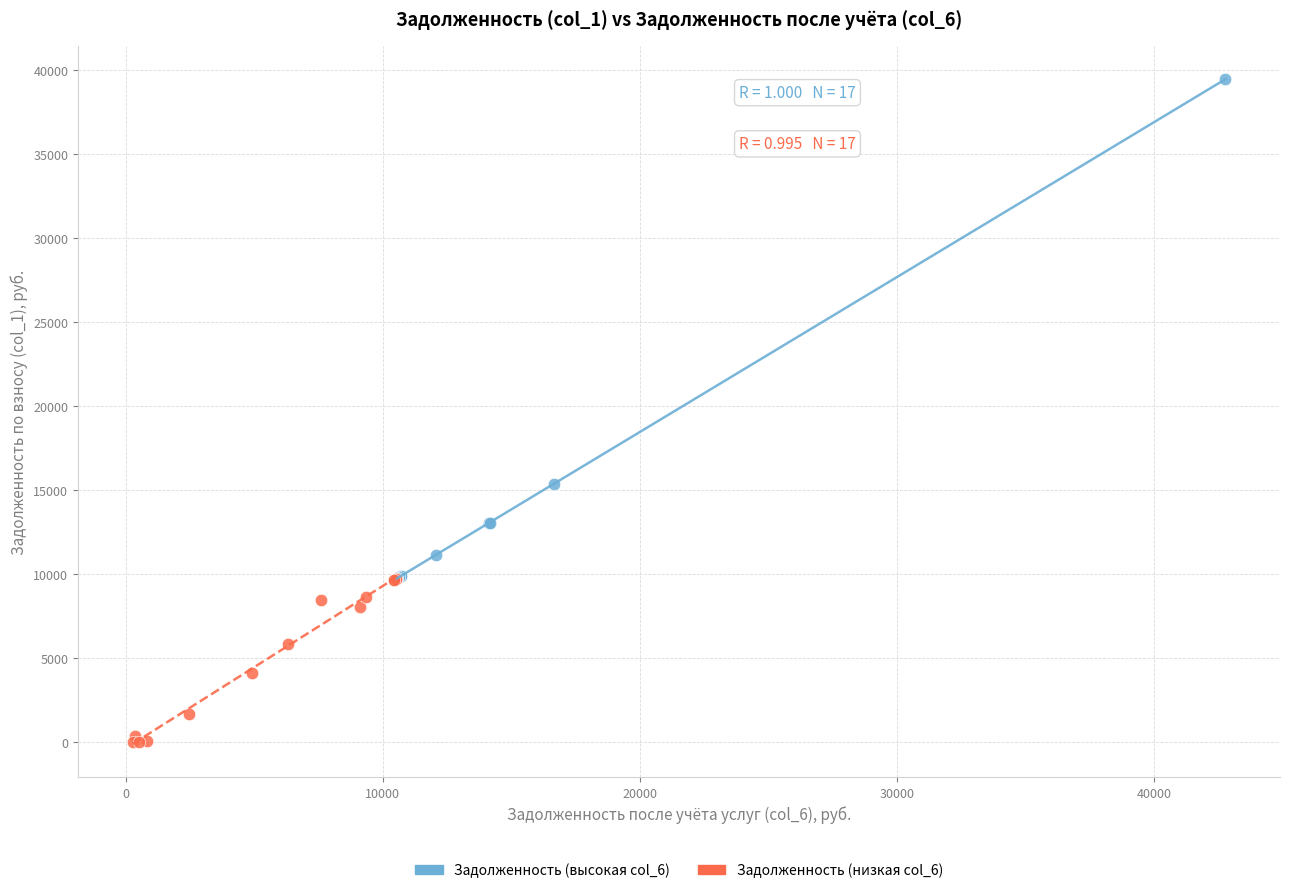

Which series reaches the minimum Y coordinate?

Задолженность (низкая col_6)